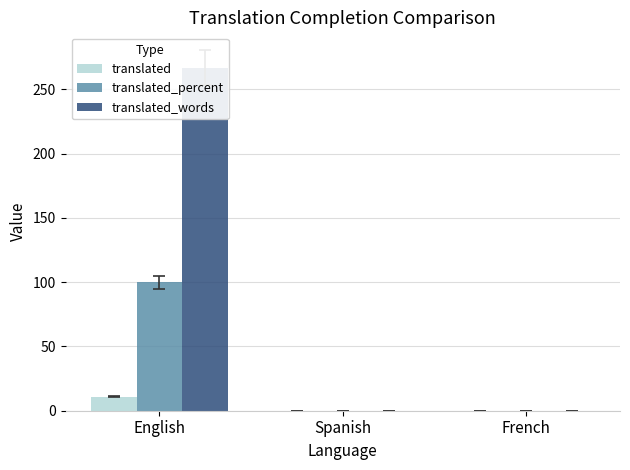

Reading right to left, list all the values displayed in this chart.

translated: 0	0	11
translated_percent: 0	0	100
translated_words: 0	0	267